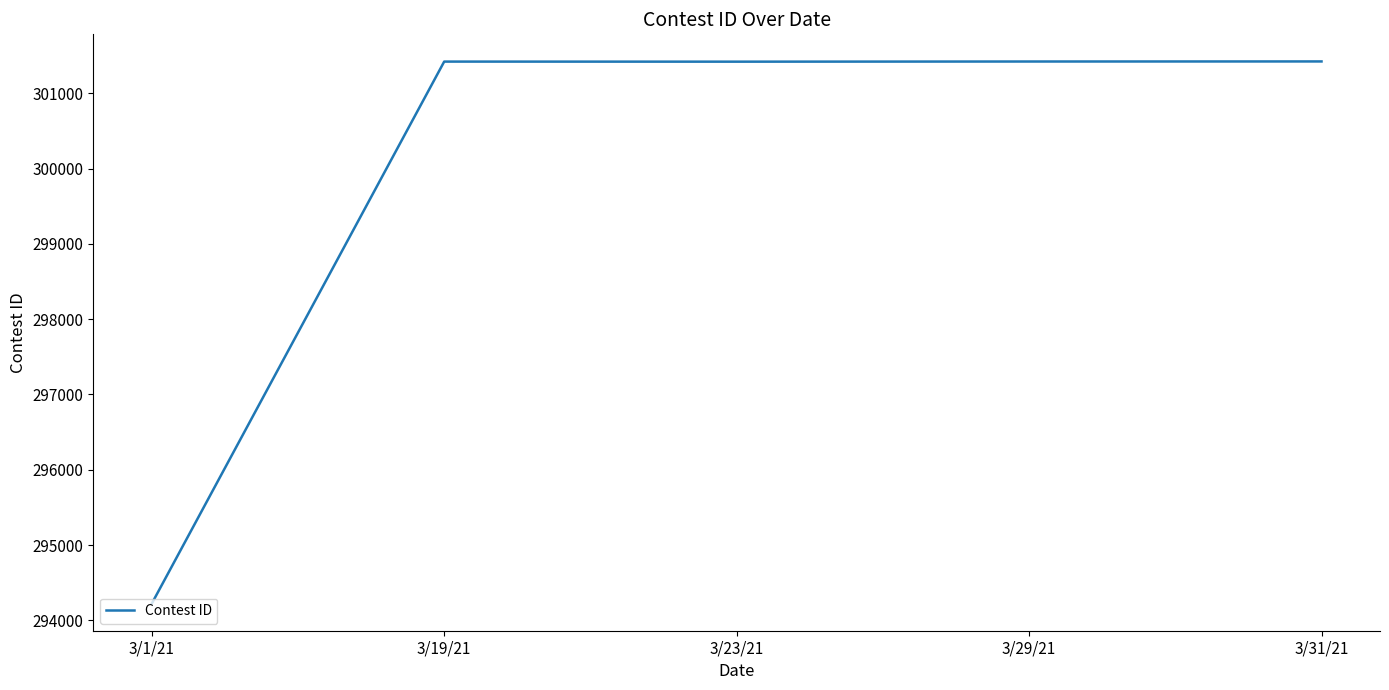

True or false: there are more than 2 points higher than both neighbors.

False